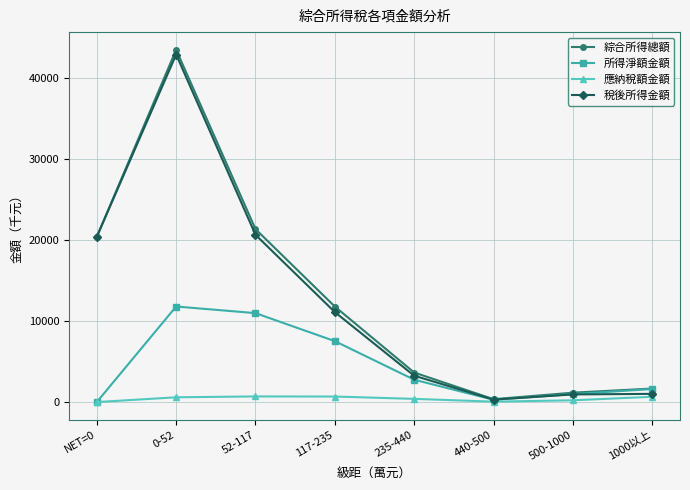

What is the label of the 6th point from the left?

440-500